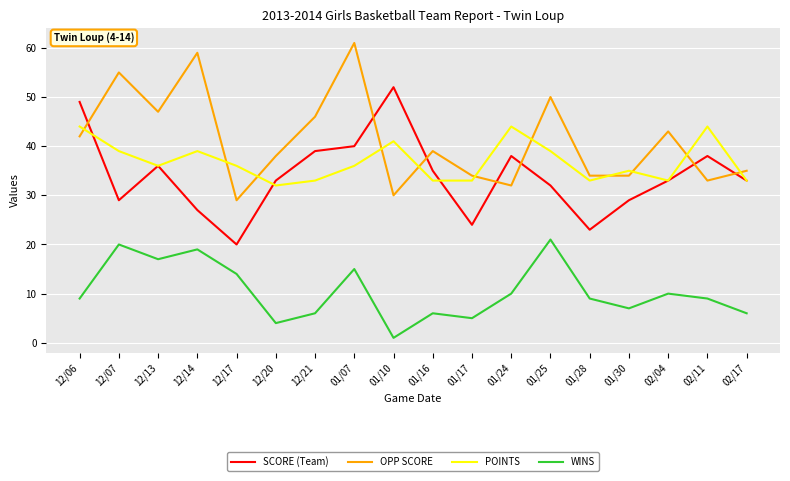

Between 12/06 and 01/16, which series saw the biggest shift?

SCORE (Team)